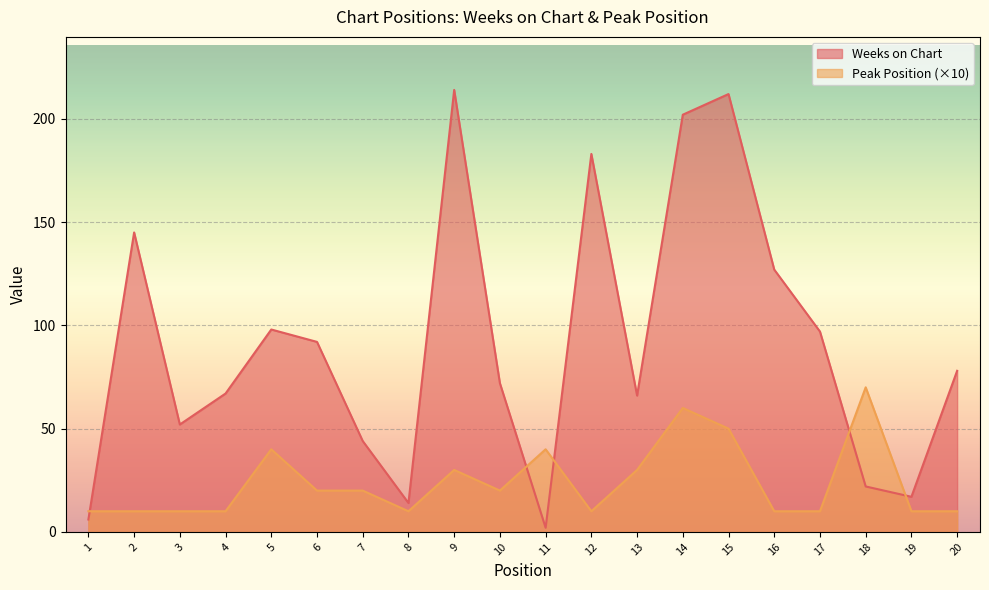

Rank the series at 18 from lowest to highest value.

Weeks on Chart, Peak Position